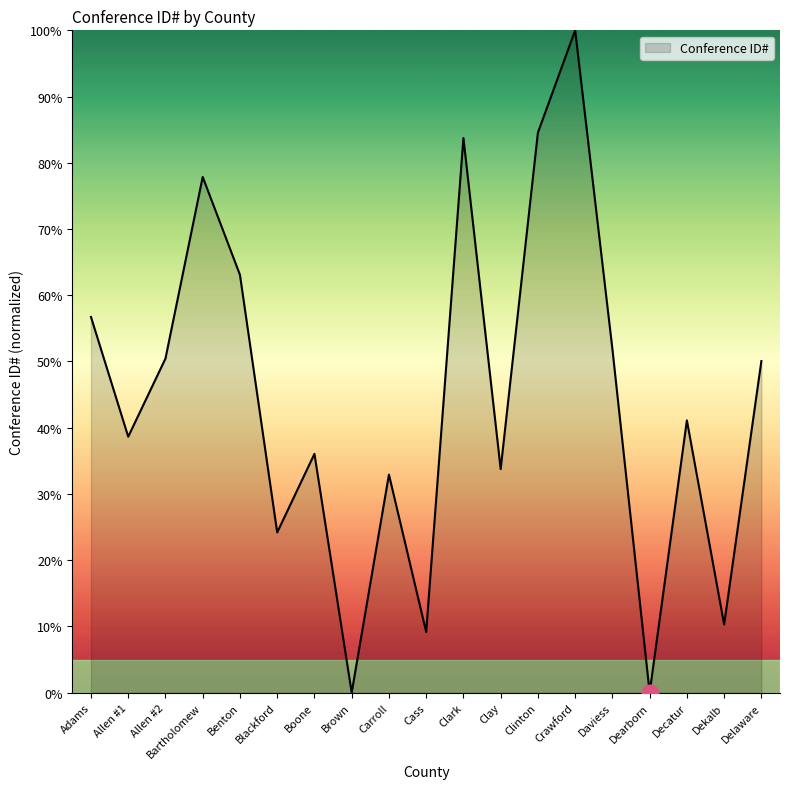

What position from the left is Blackford?

6